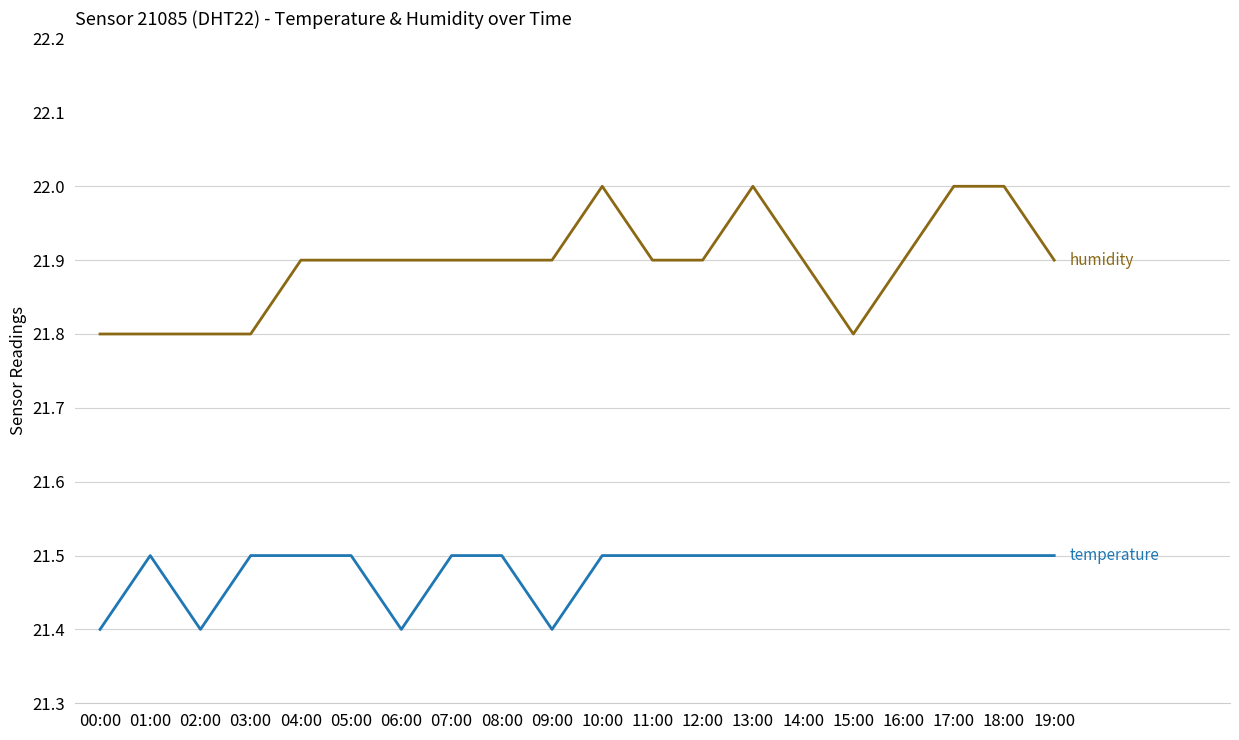

What is the smallest value displayed?

21.4